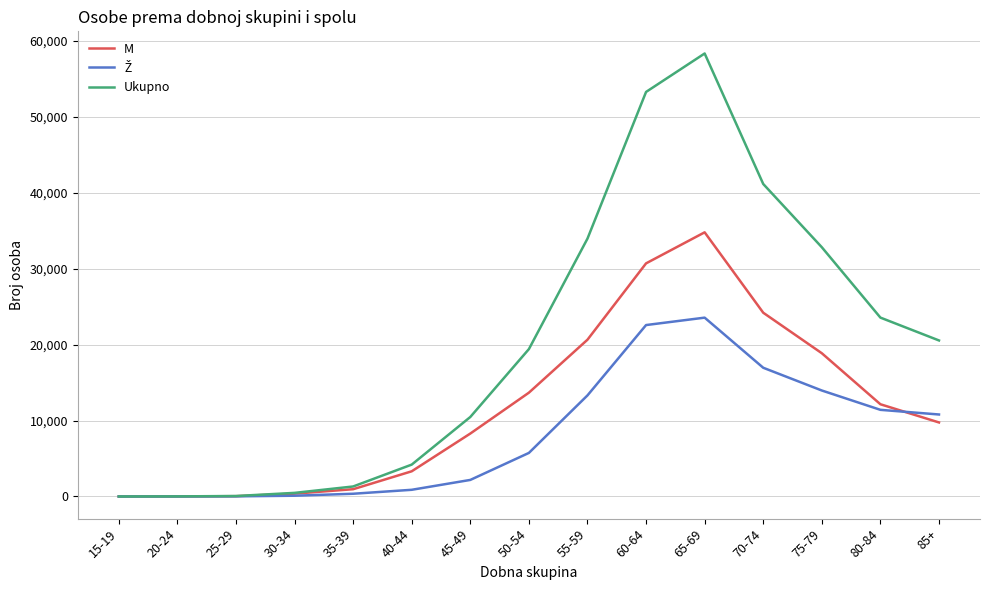

Which series has the largest range (max minus min)?

Ukupno